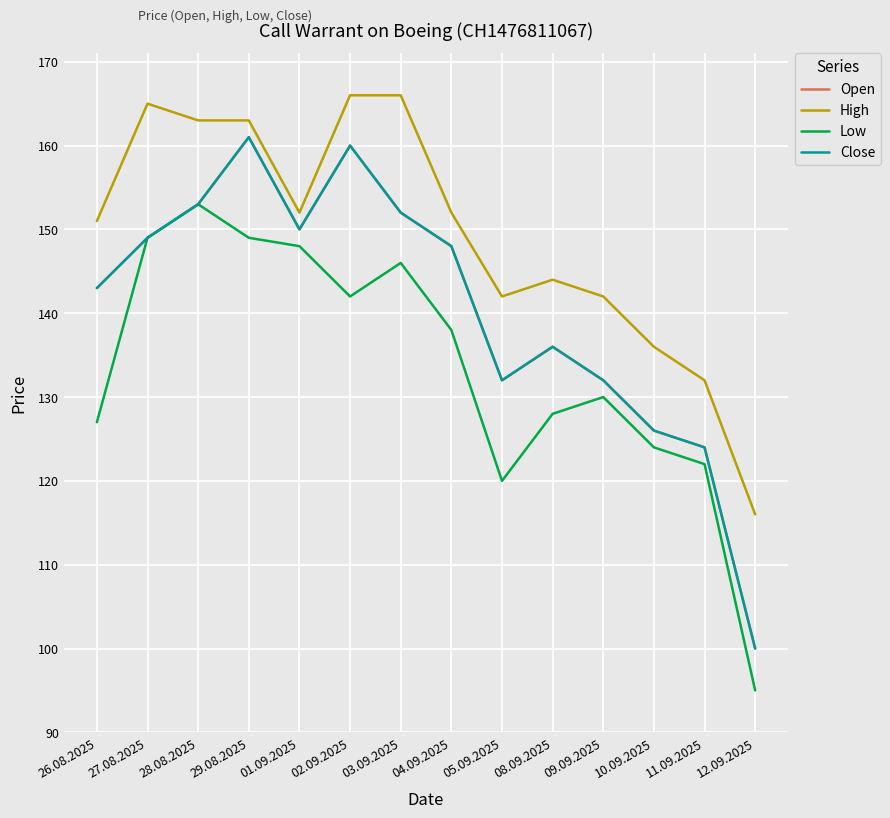

What is the difference between the Close values at 05.09.2025 and 12.09.2025?

32